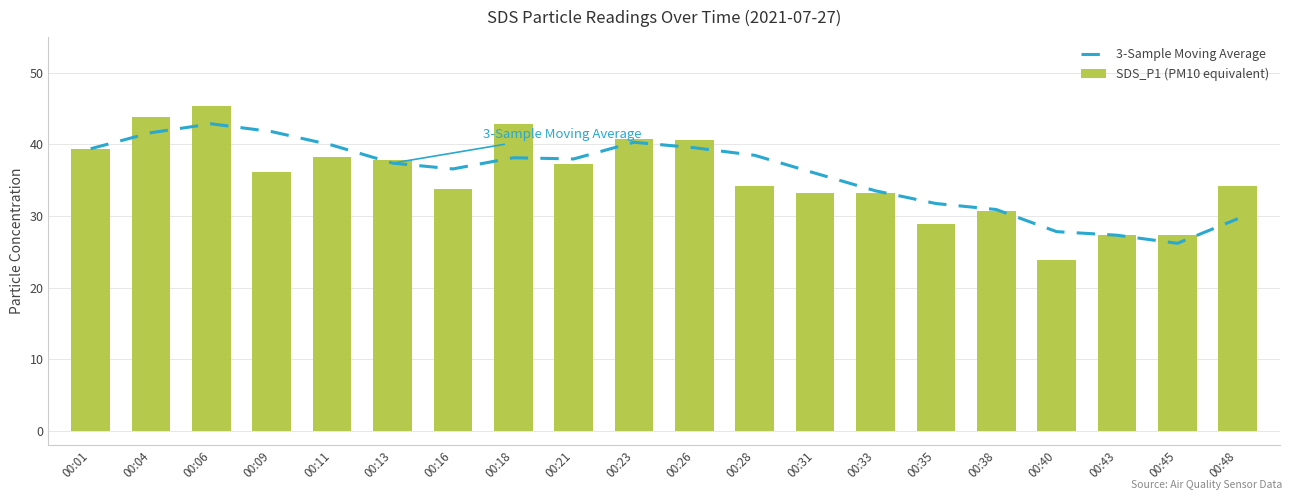

Reading left to right, transcribe all the data shown in this chart.

3-Sample Moving Average: 00:01=39.4	00:04=41.6	00:06=42.9	00:09=41.8	00:11=39.9	00:13=37.4	00:16=36.6	00:18=38.1	00:21=38.0	00:23=40.3	00:26=39.5	00:28=38.5	00:31=36.0	00:33=33.5	00:35=31.7	00:38=30.9	00:40=27.8	00:43=27.3	00:45=26.2	00:48=29.6
SDS_P1 (PM10 equivalent): 00:01=39.4	00:04=43.9	00:06=45.4	00:09=36.1	00:11=38.2	00:13=37.8	00:16=33.7	00:18=42.9	00:21=37.3	00:23=40.7	00:26=40.6	00:28=34.1	00:31=33.2	00:33=33.2	00:35=28.8	00:38=30.7	00:40=23.9	00:43=27.3	00:45=27.3	00:48=34.2